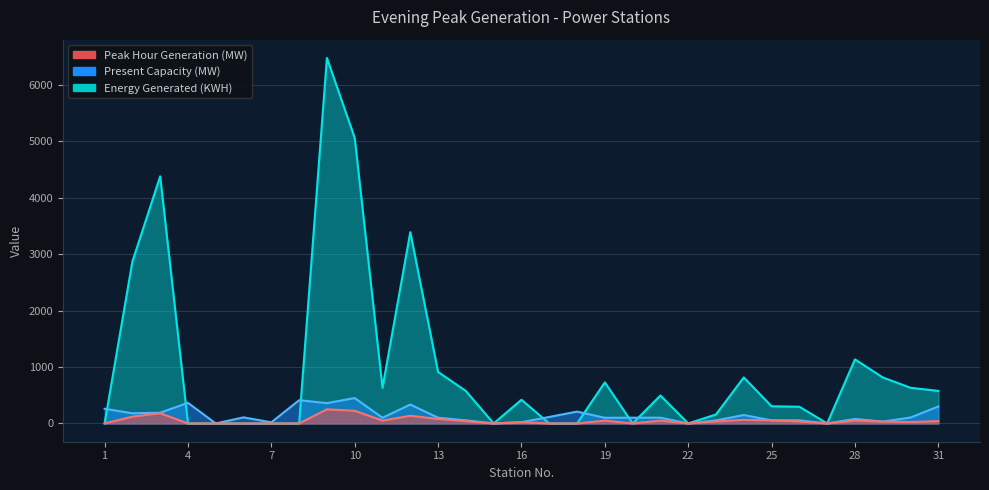

At which category is the sum across all series the highest?

9